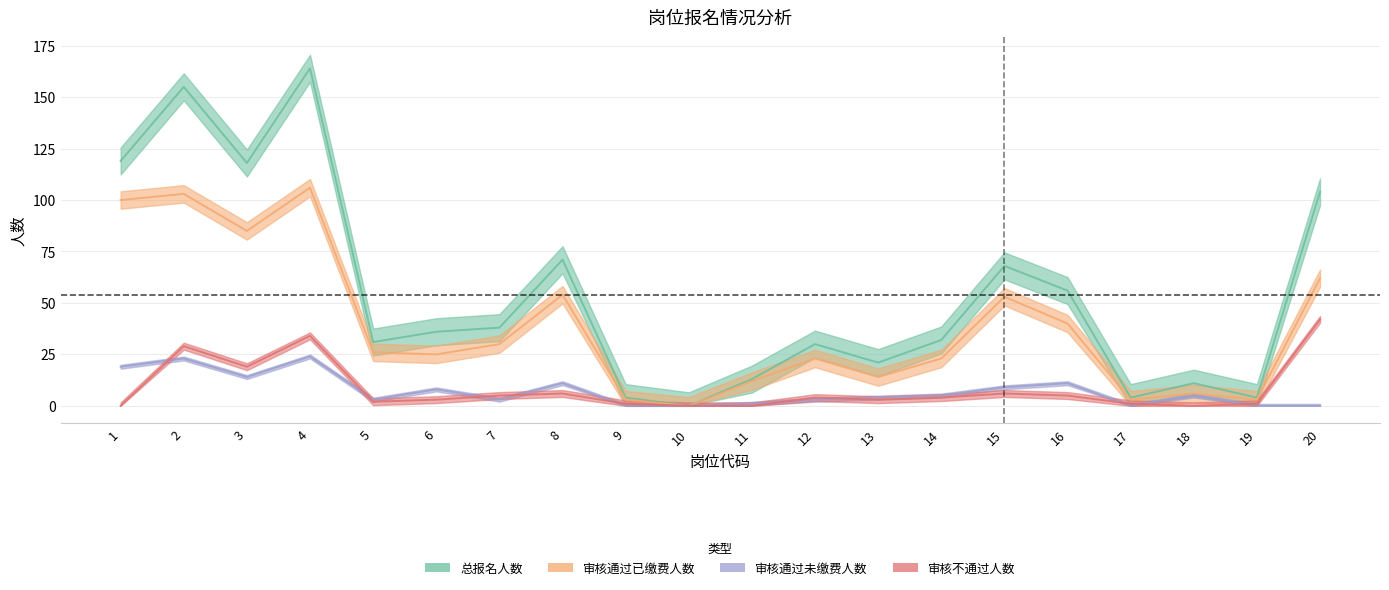

True or false: 审核通过未缴费人数 has more than 2 interior local peaks.

True